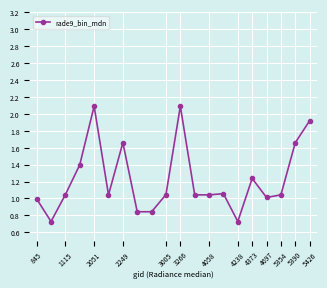

Does the chart have visible grid lines?

Yes